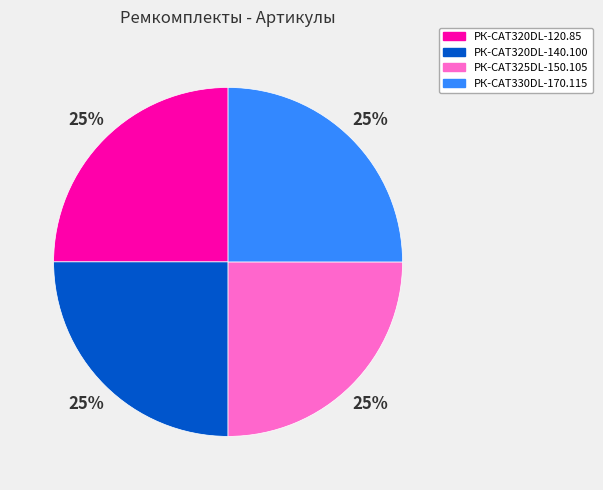

What is the ratio of the value at РК-CAT320DL-140.100 to the value at РК-CAT330DL-170.115?

1.0